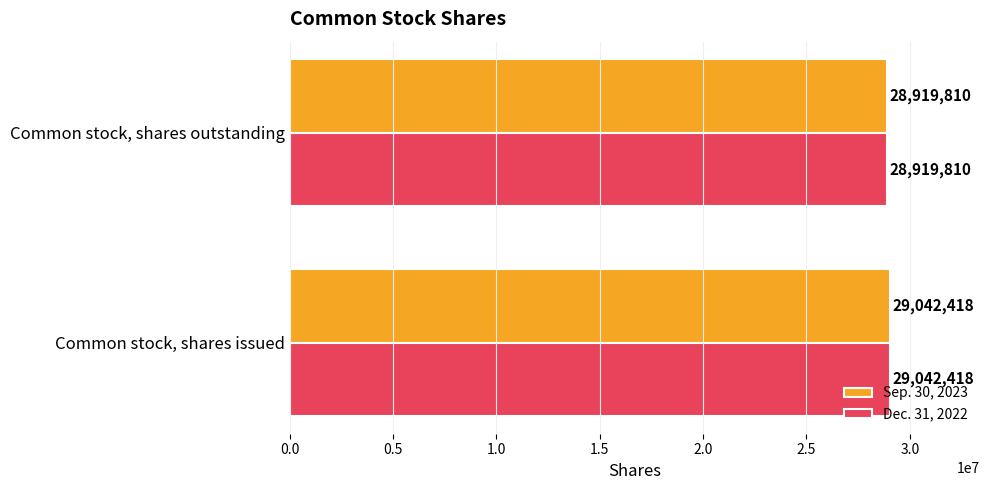

Rank the categories by Sep. 30, 2023 value from lowest to highest.

Common stock, shares outstanding, Common stock, shares issued